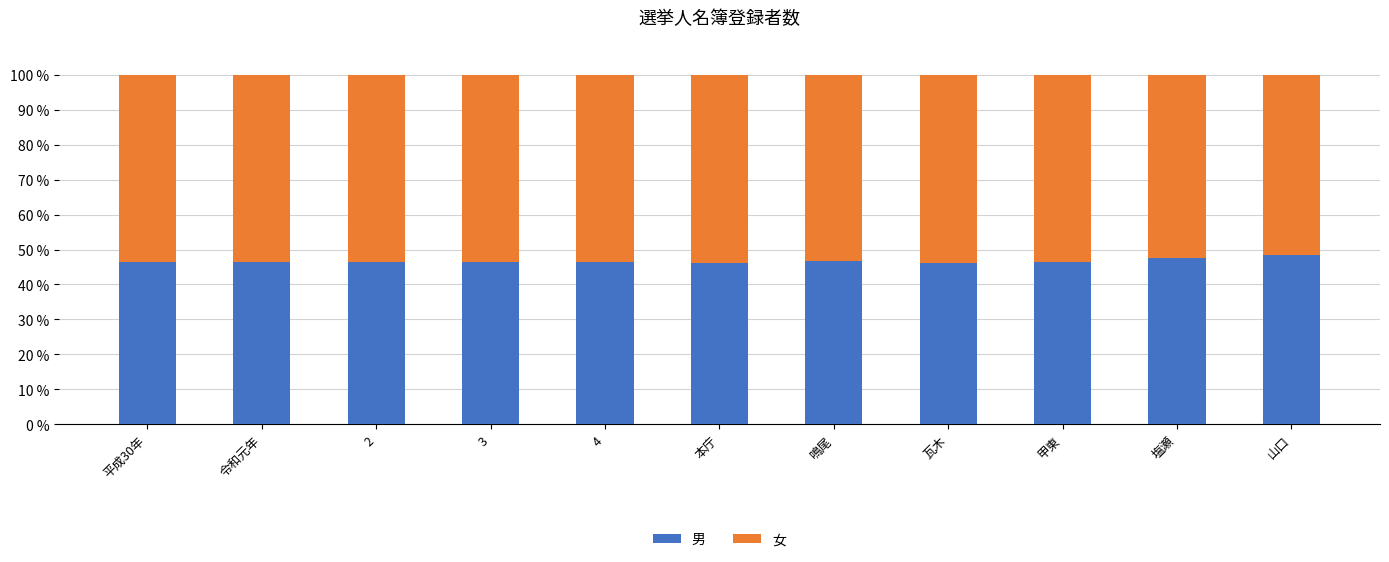

What is the approximate value of 男 at 鳴尾?

46.7